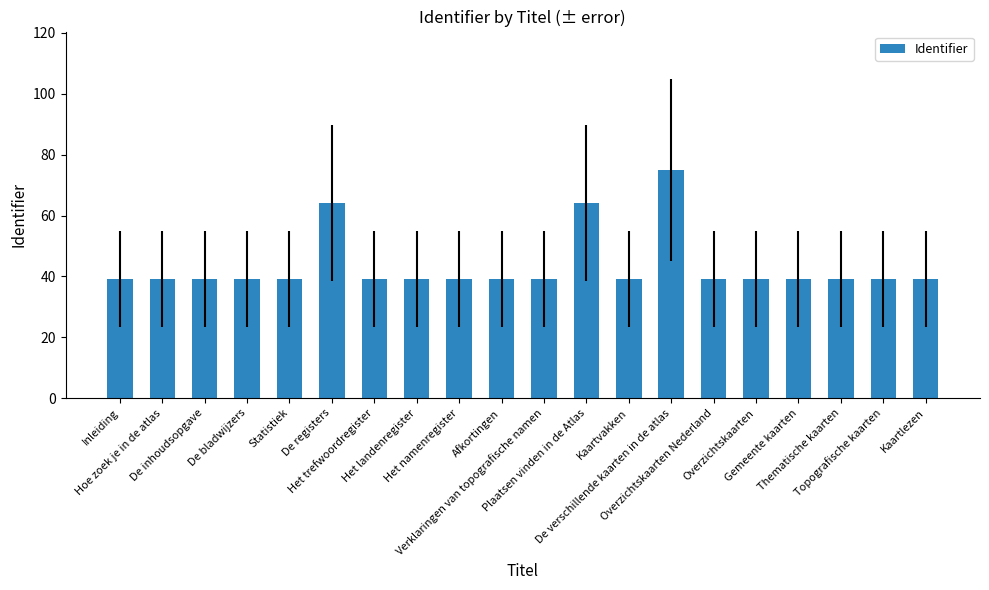

What is the minimum value shown in the chart?

39.1